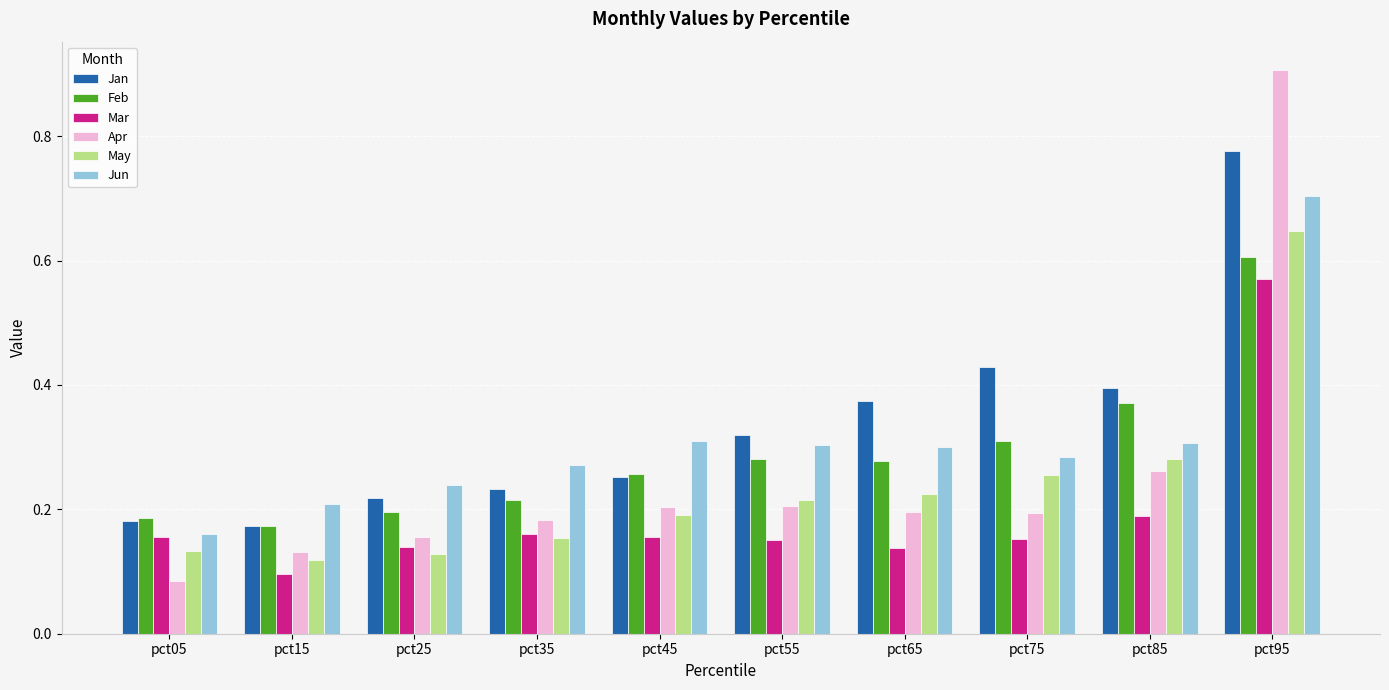

List the series in order of their peak value, lowest first.

Mar, Feb, May, Jun, Jan, Apr